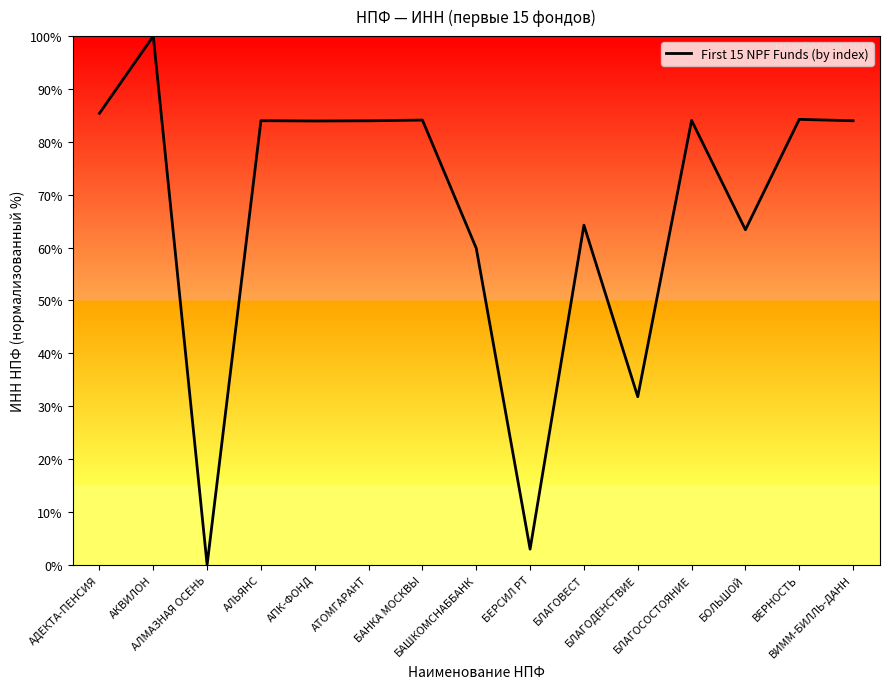

What is the greatest value displayed?

100.0